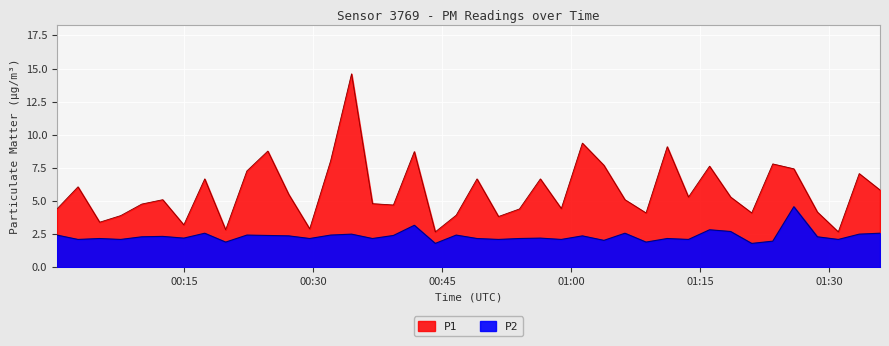

True or false: P1 has more than 0 points higher than both neighbors.

True